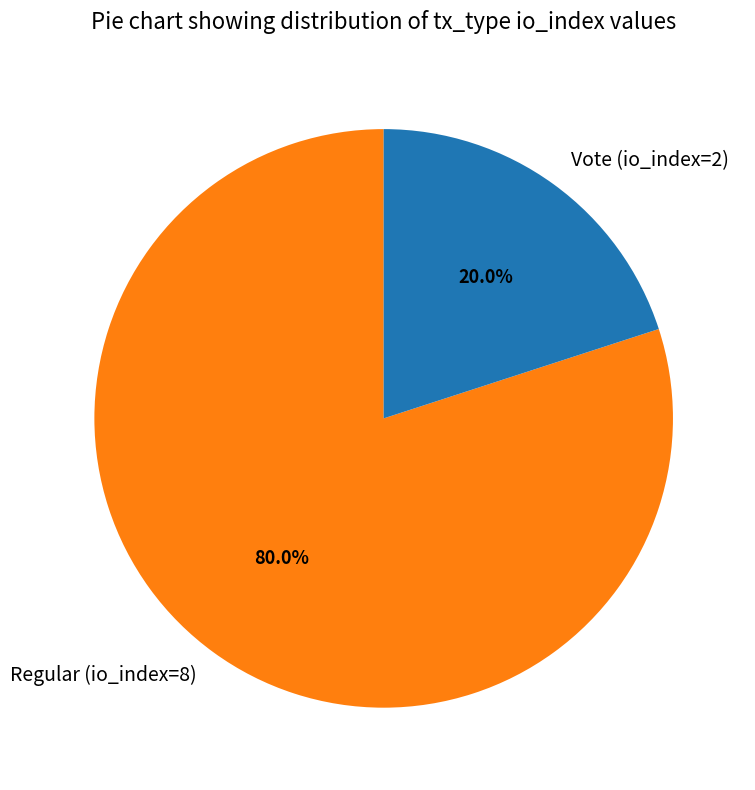

Rank the categories by value from lowest to highest.

Vote (io_index=2), Regular (io_index=8)